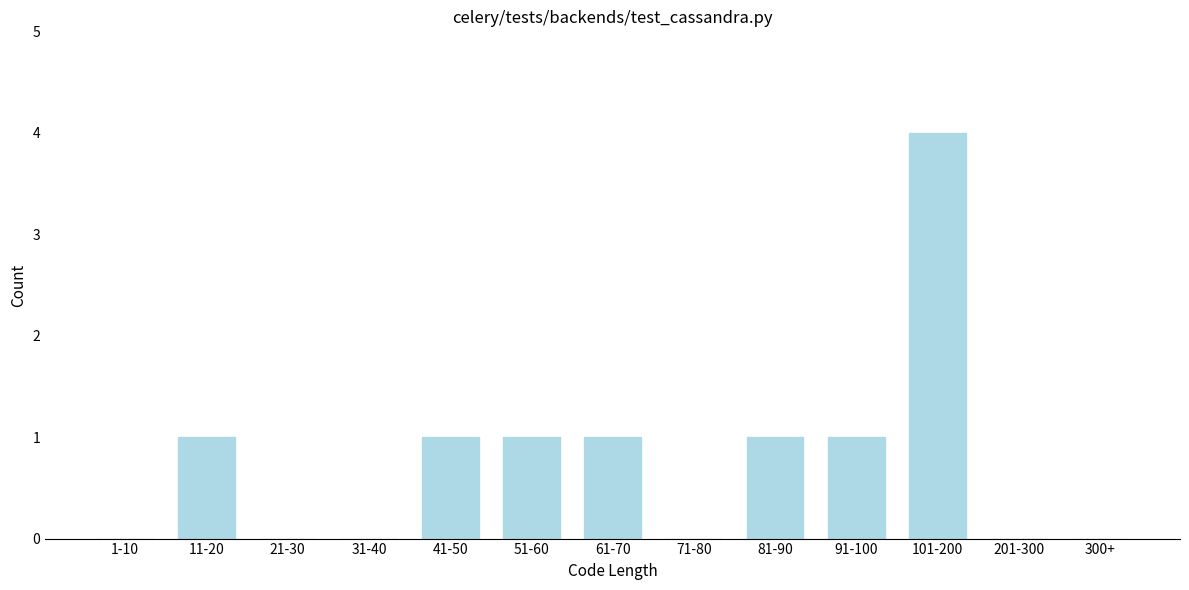

Reading right to left, extract all data points from this chart.

300+=0	201-300=0	101-200=4	91-100=1	81-90=1	71-80=0	61-70=1	51-60=1	41-50=1	31-40=0	21-30=0	11-20=1	1-10=0